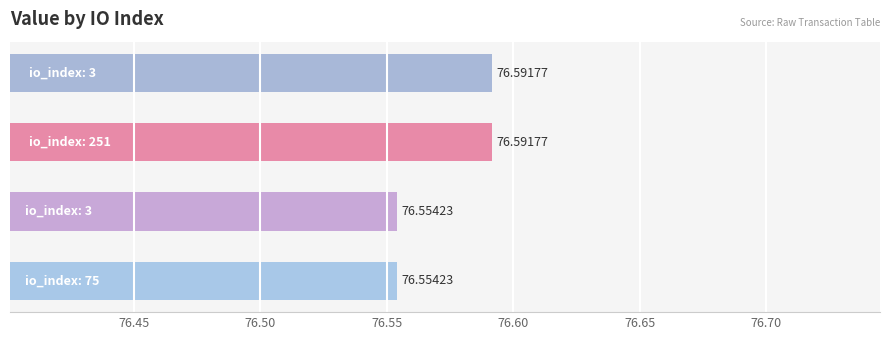

What is the sum of all values?

306.3